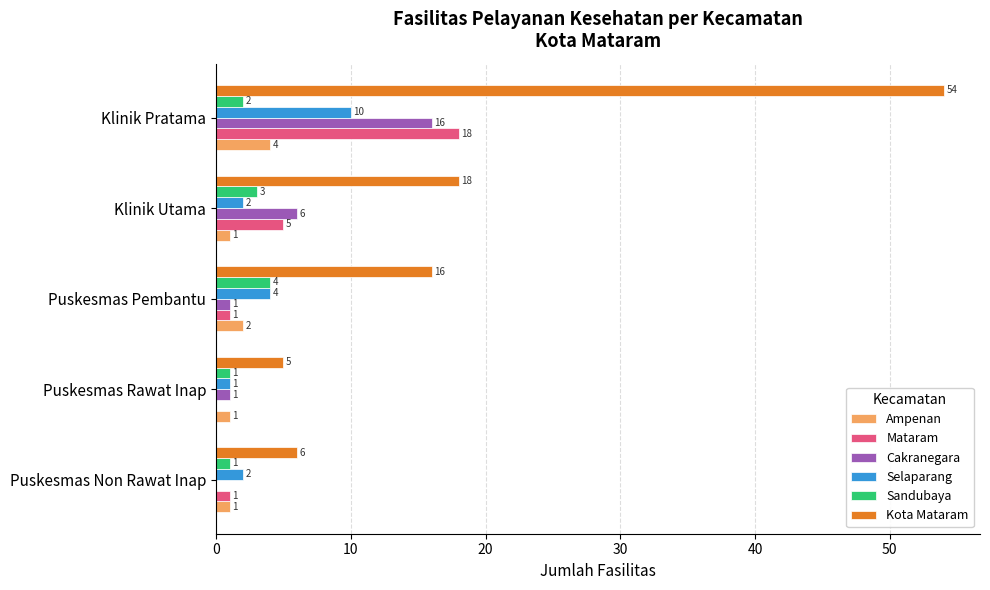

What is the average value of the Cakranegara series?

5